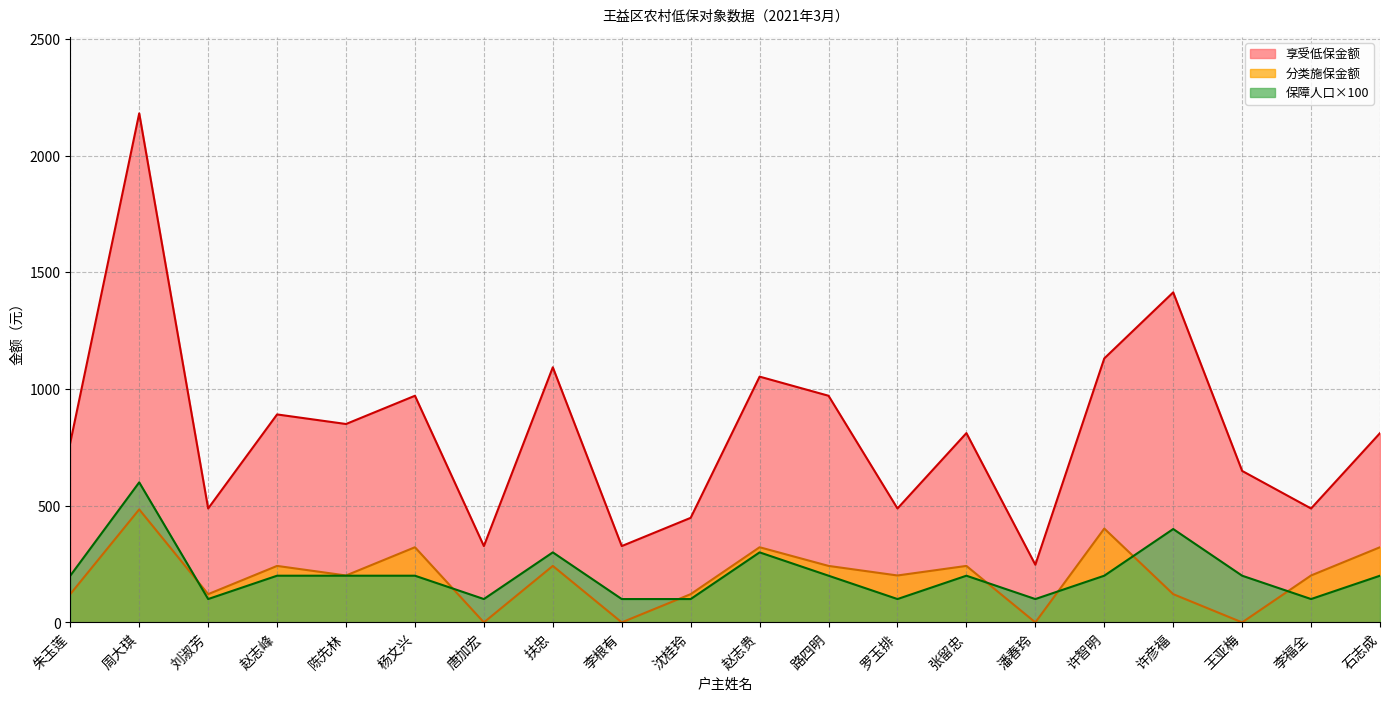

After their last crossing, which series has the higher values: 分类施保金额 or 保障人口?

分类施保金额